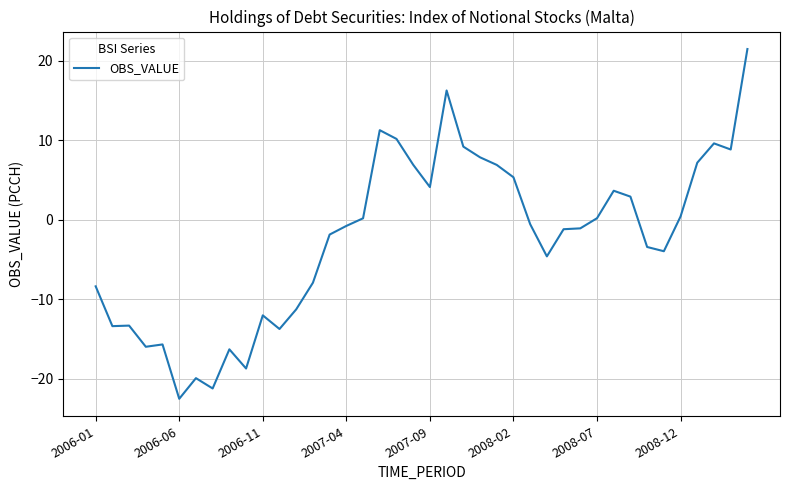

What is the minimum value shown in the chart?

-22.5